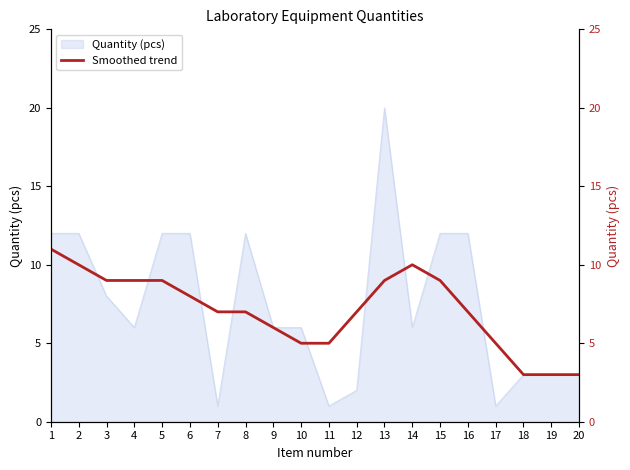

What is the sum of the values at 18 and 20?

6